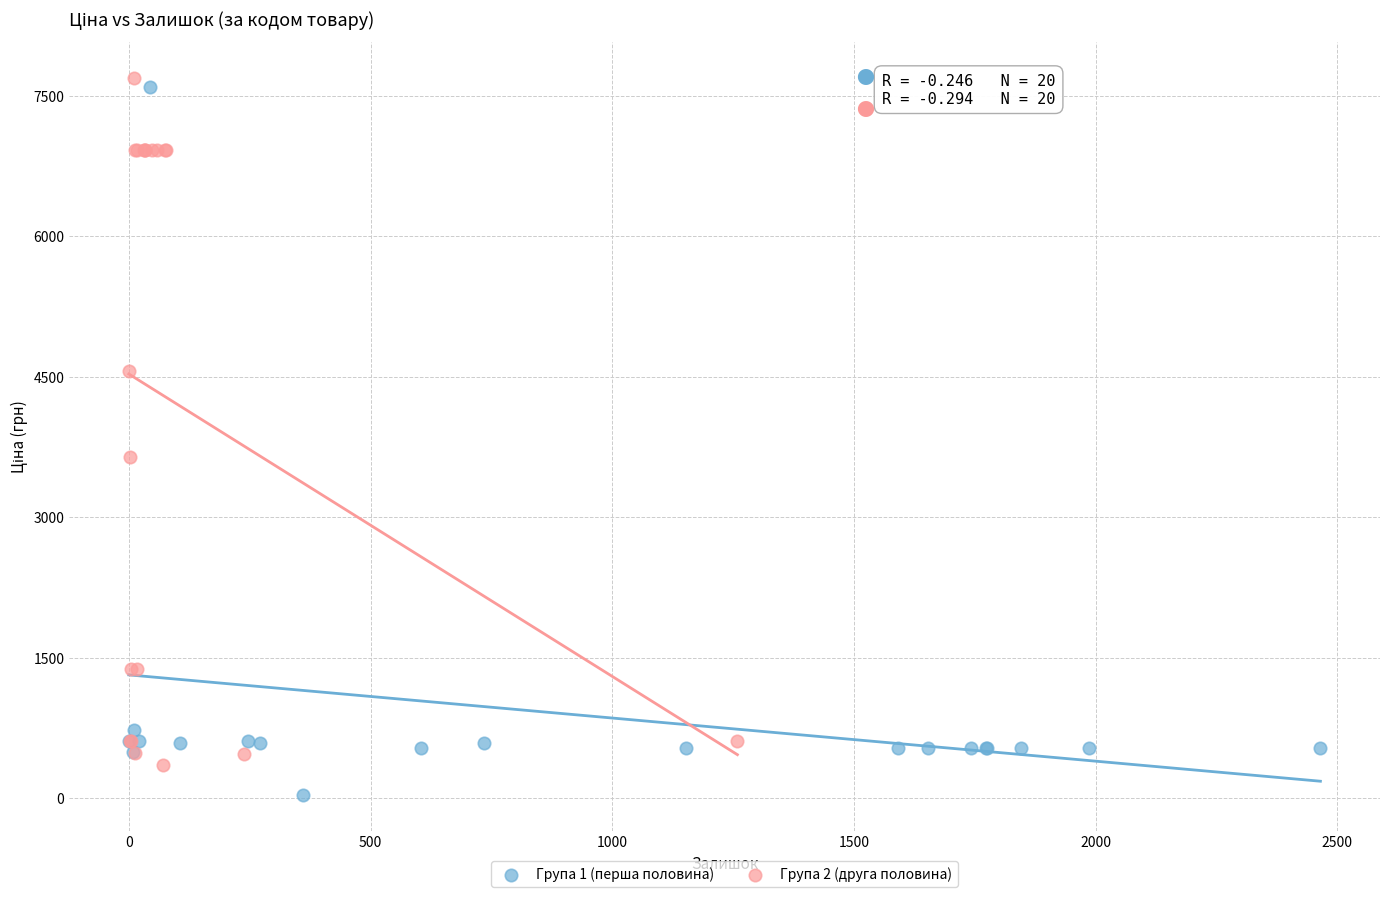

Which series contains the highest Y value?

Група 2 (друга половина)